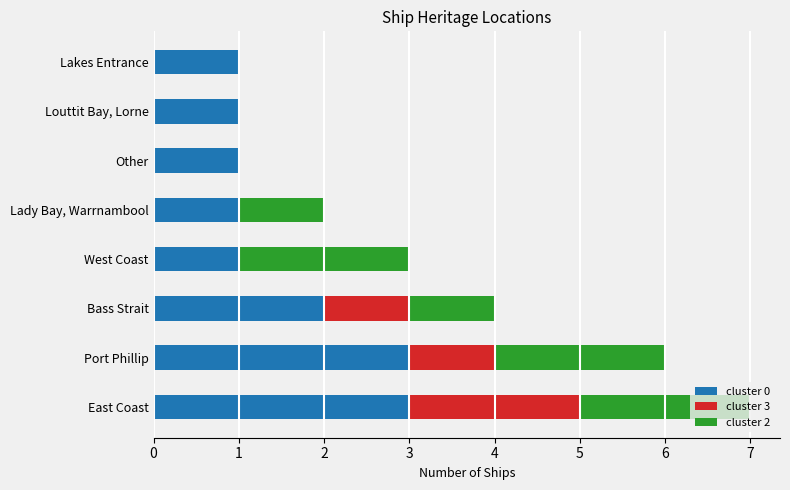

True or false: cluster 0 has a value of 1 at Bass Strait.

False